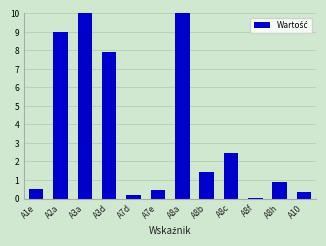

What is the label of the 4th bar from the left?

A3d